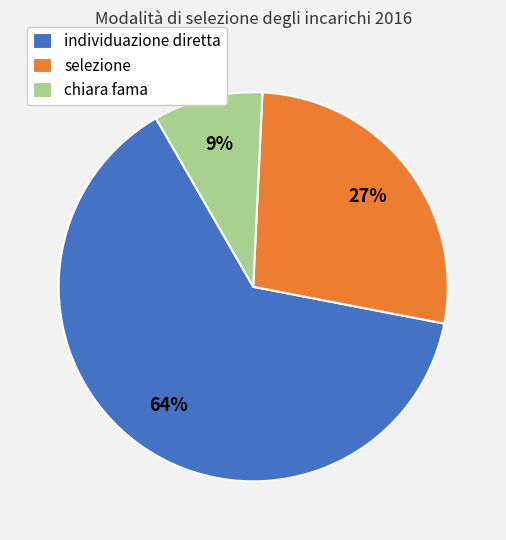

Between chiara fama and selezione, which is larger?

selezione